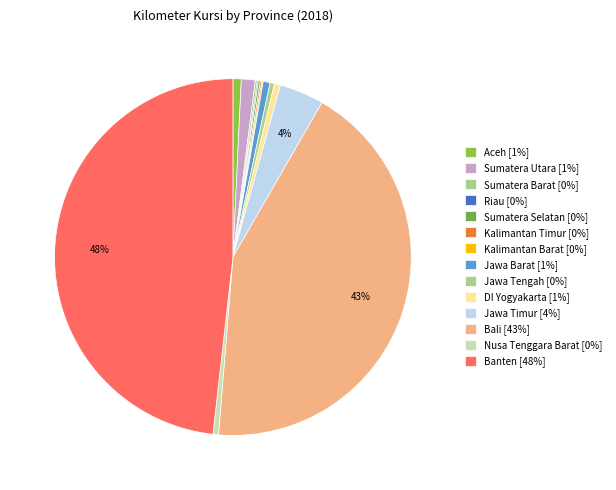

How many slices are in this pie chart?

14